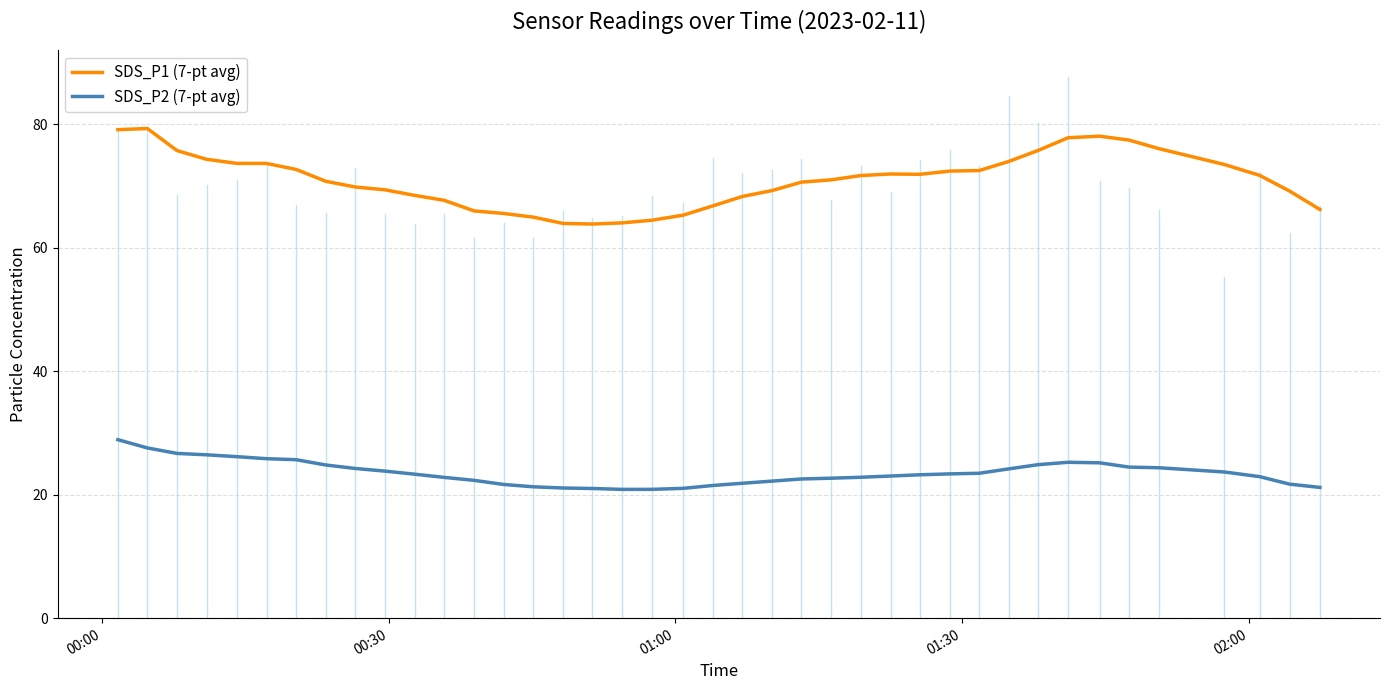

Which series has the largest total across all categories?

SDS_P1 (7-pt avg)